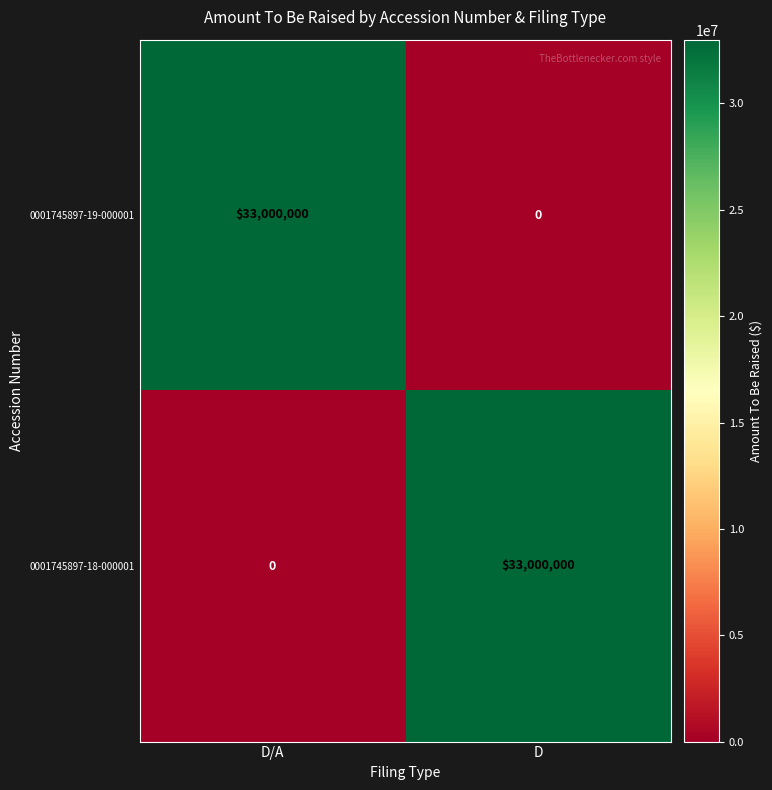

What is the greatest value displayed?

33000000